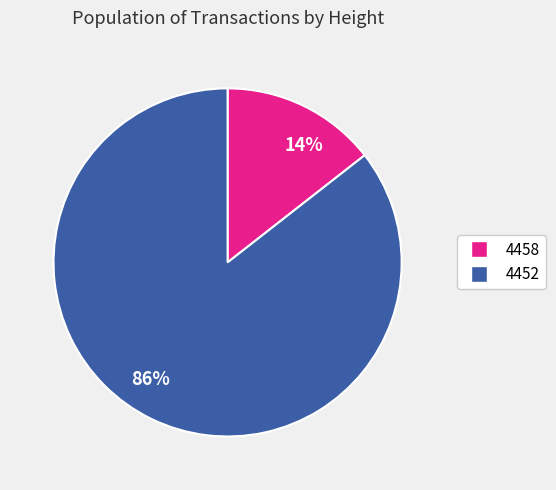

Do 4458 and 4452 together represent more than half of the pie?

Yes